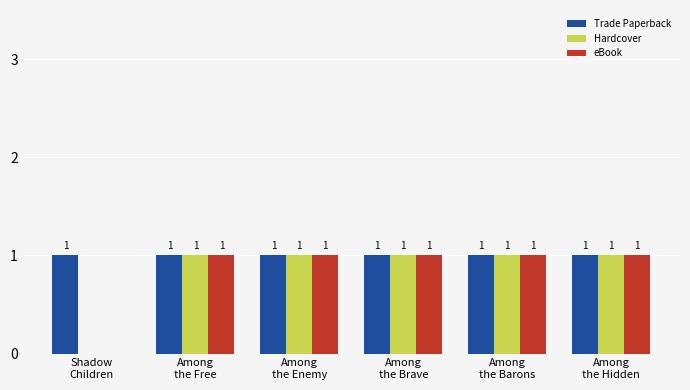

Which series has the largest total across all categories?

Trade Paperback